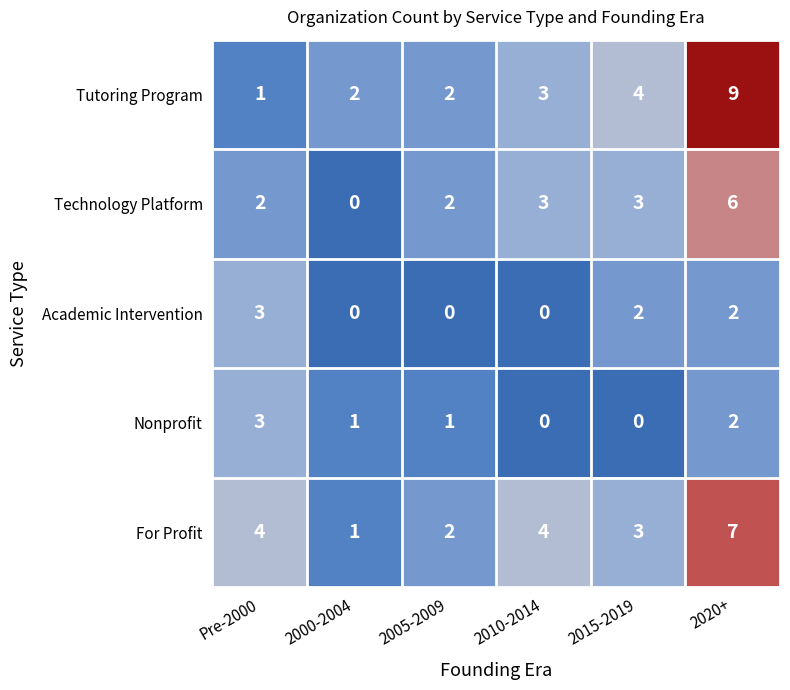

How many Nonprofit values are between 0 and 2?

5